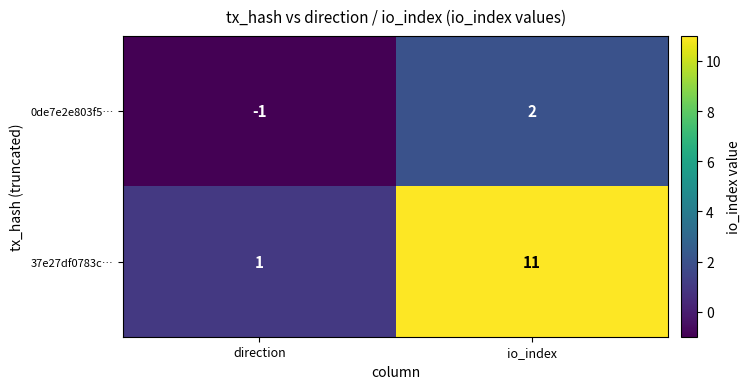

At how many categories does at least one series exceed 0?

2